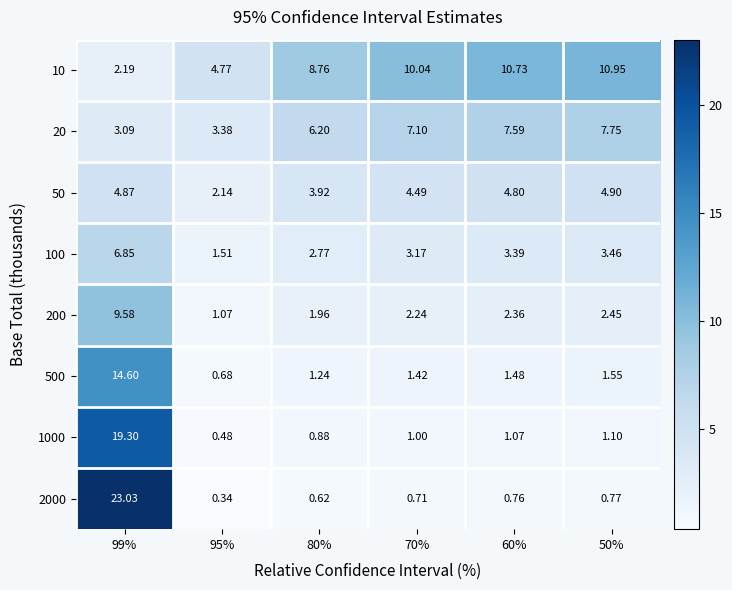

Which series has the largest total across all categories?

10